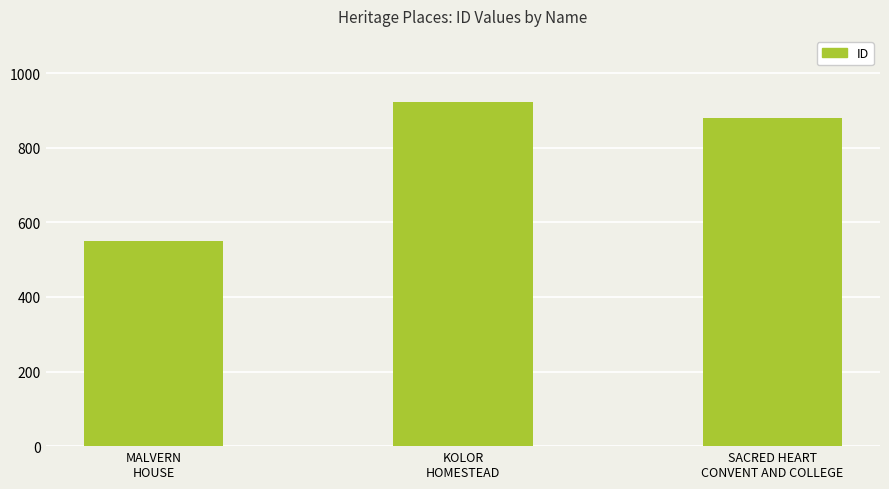

Reading left to right, transcribe all the data shown in this chart.

MALVERN
HOUSE=551	KOLOR
HOMESTEAD=922	SACRED HEART
CONVENT AND COLLEGE=880